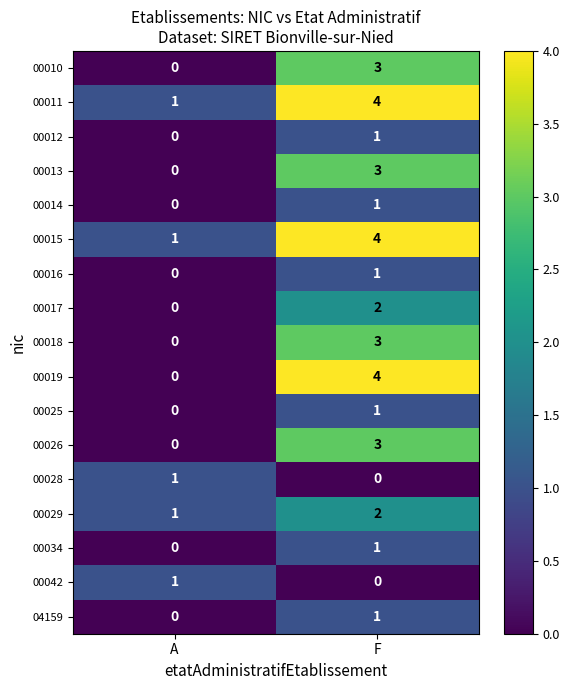

What is the greatest value displayed?

4